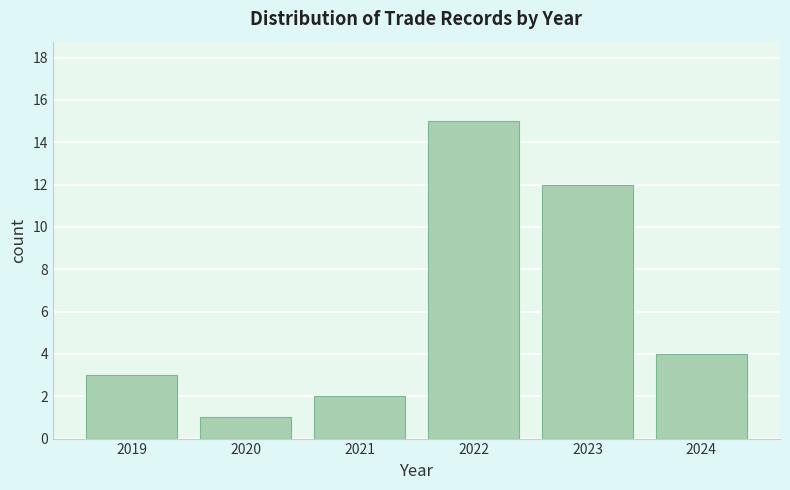

Reading left to right, transcribe all the data shown in this chart.

3	1	2	15	12	4